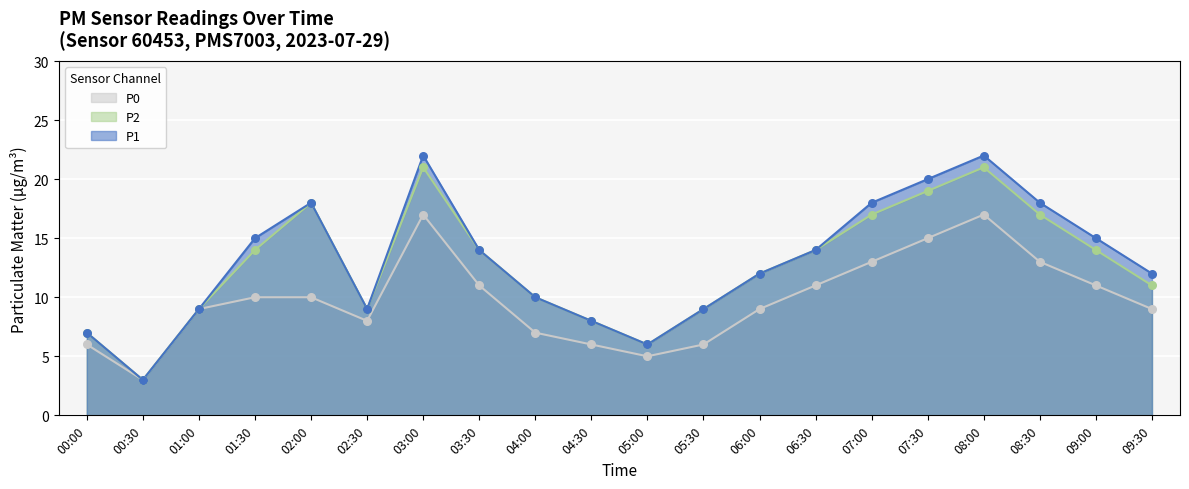

At how many categories does at least one series exceed 21?

2